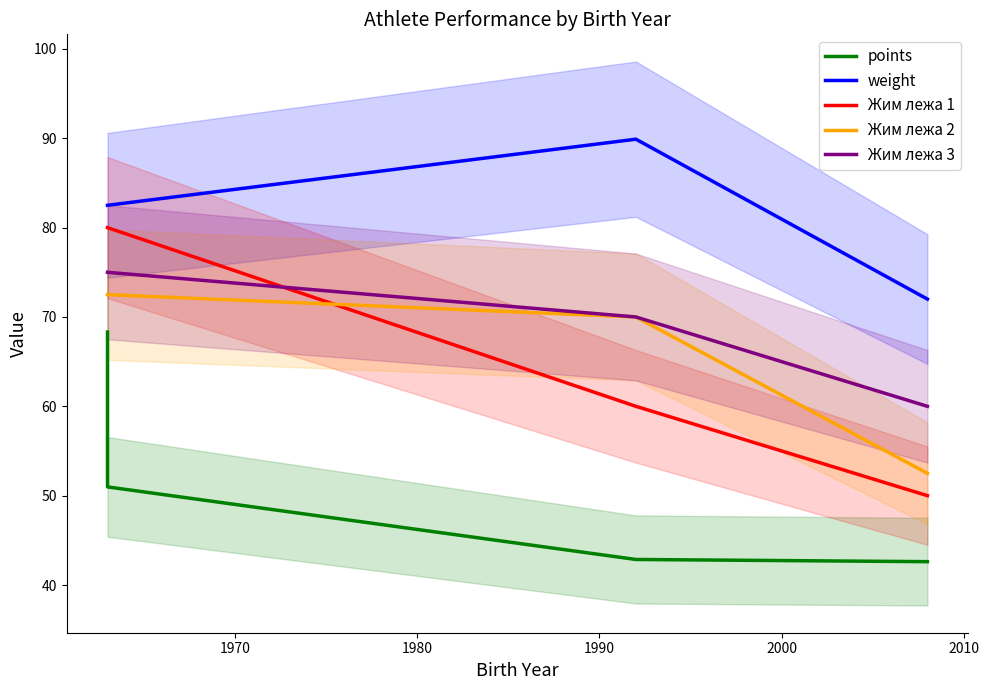

True or false: Жим лежа 2 has more than 2 interior local peaks.

False